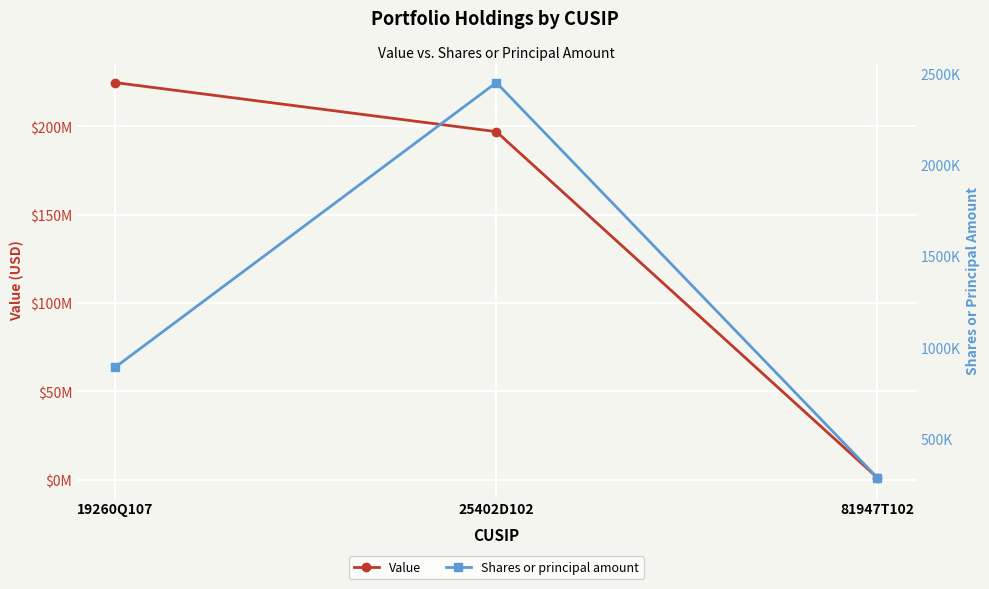

Which series has the widest spread of values?

Value